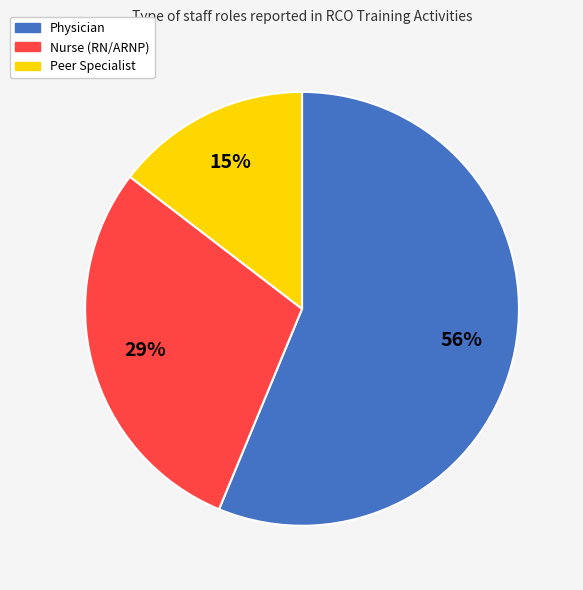

Does Peer Specialist represent more than half of the total?

No